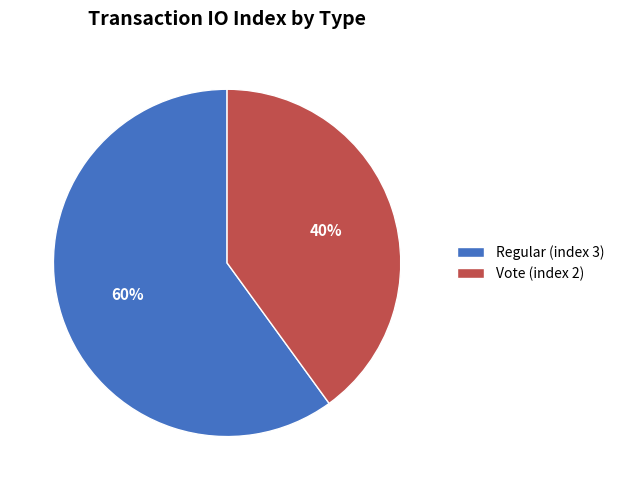

Between Regular (index 3) and Vote (index 2), which is larger?

Regular (index 3)